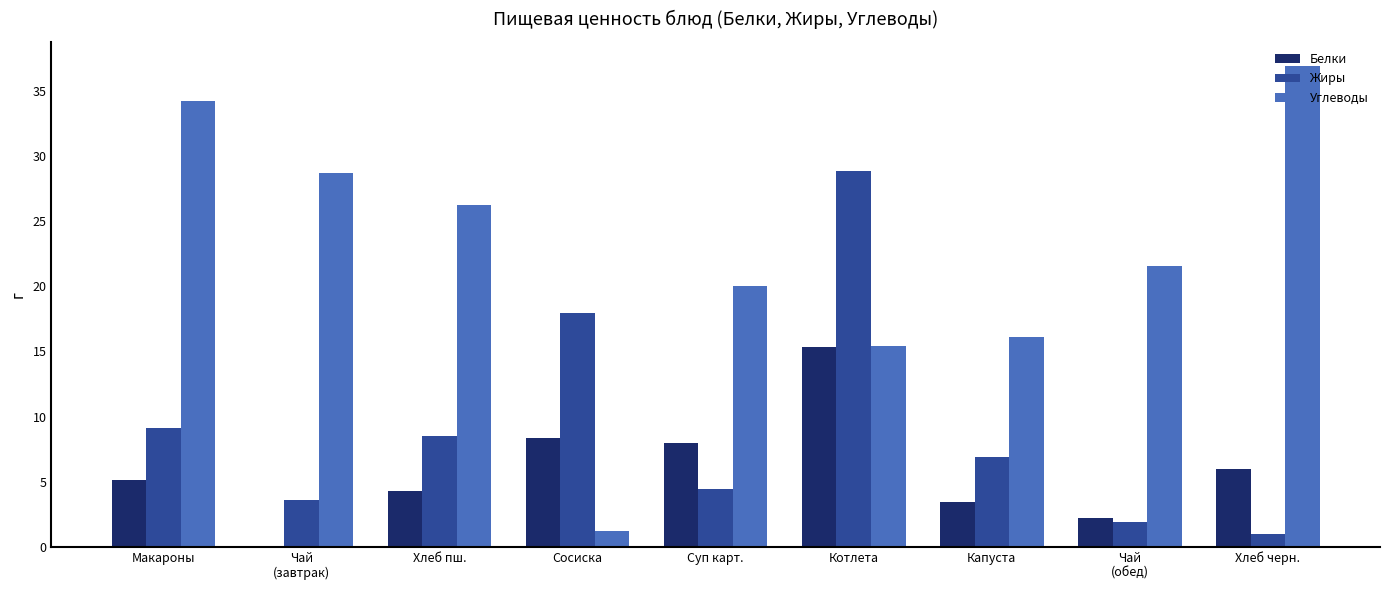

Is it true that Белки equals 8.3 at Сосиска?

True